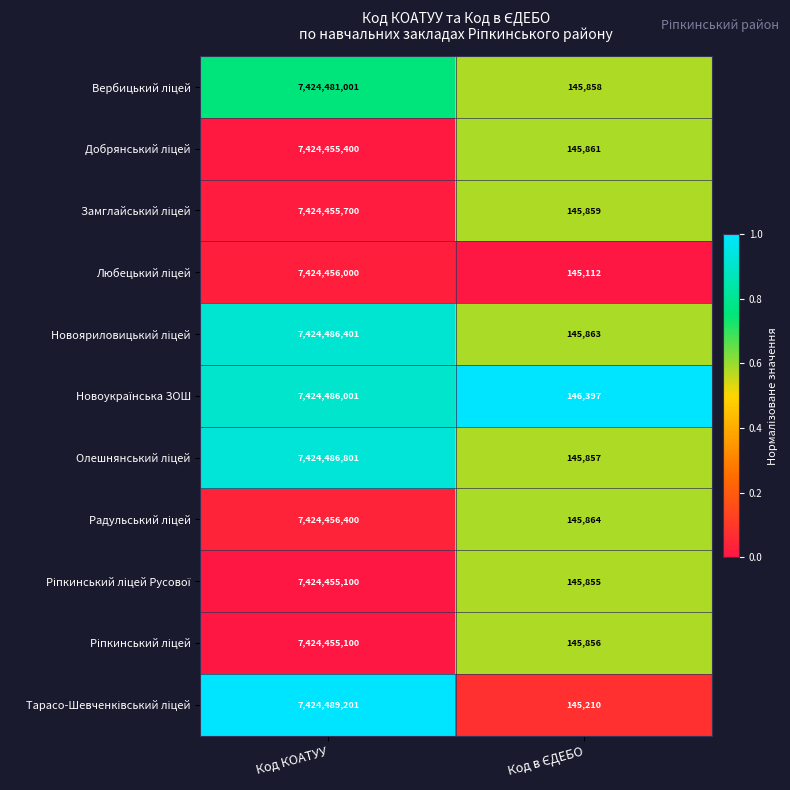

At which category is the sum across all series the highest?

Код КОАТУУ